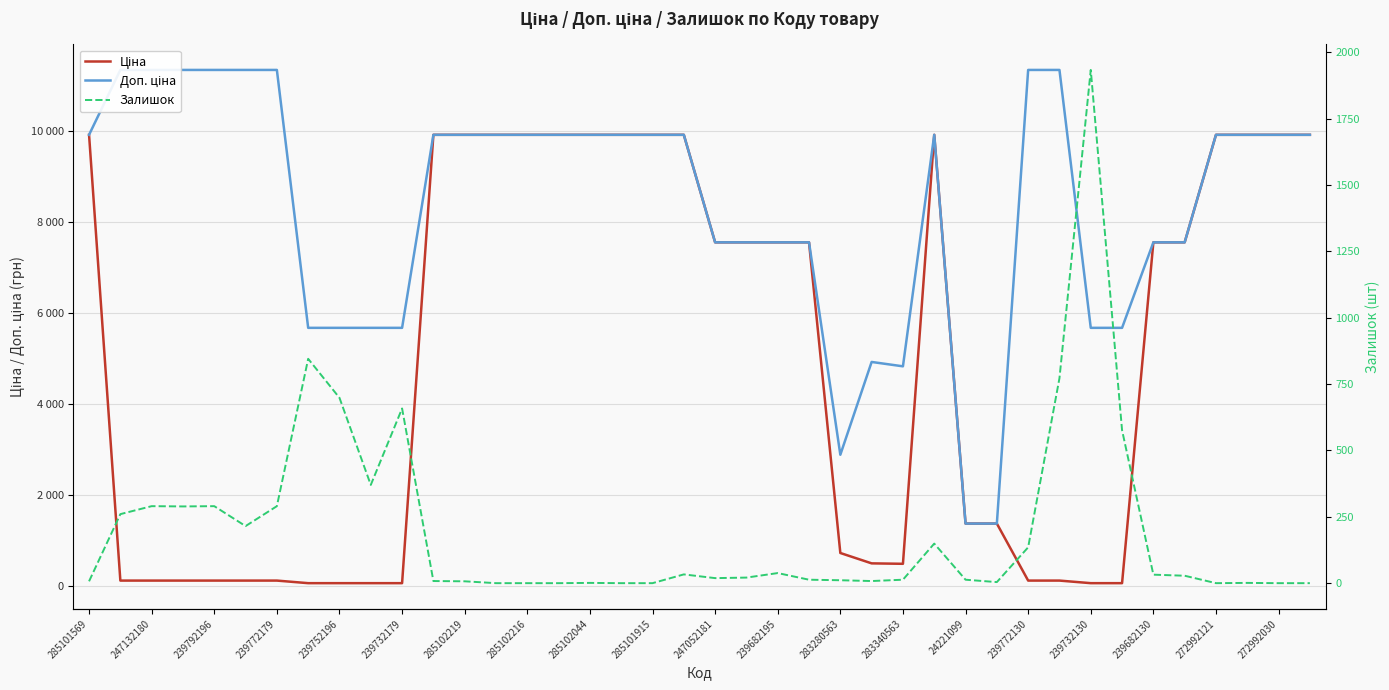

The value of Залишок at 35 is 40.0. True or false?

False